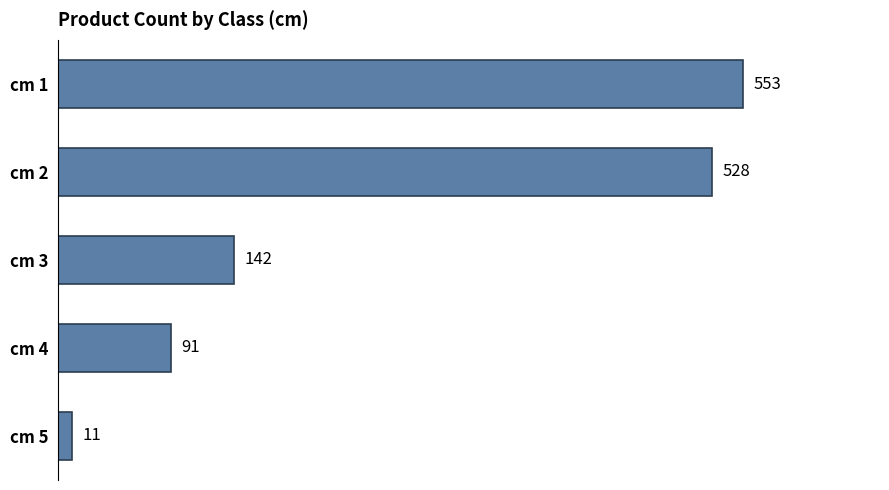

Is it true that the value at cm 2 is 528?

True